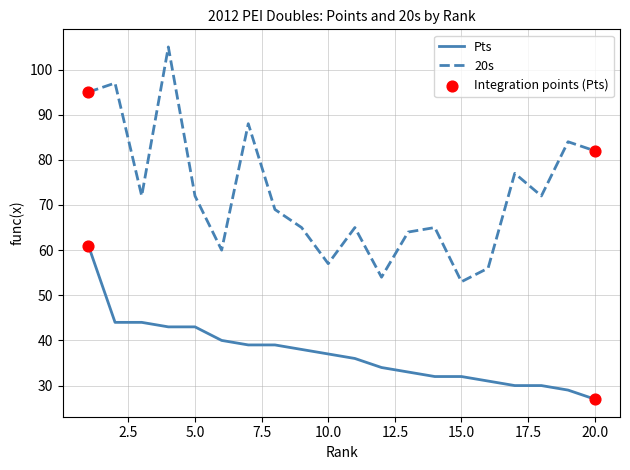

Which series has the largest total across all categories?

20s